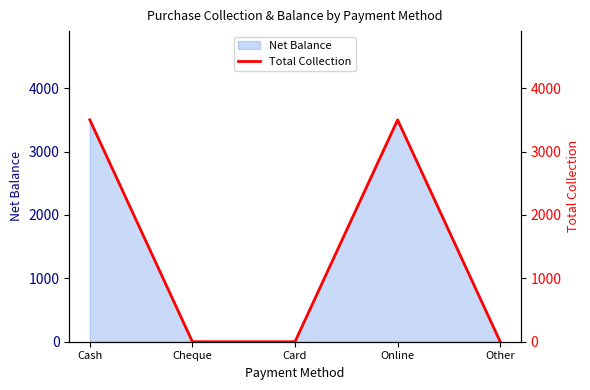

Which category has the lowest value across all series?

Cheque